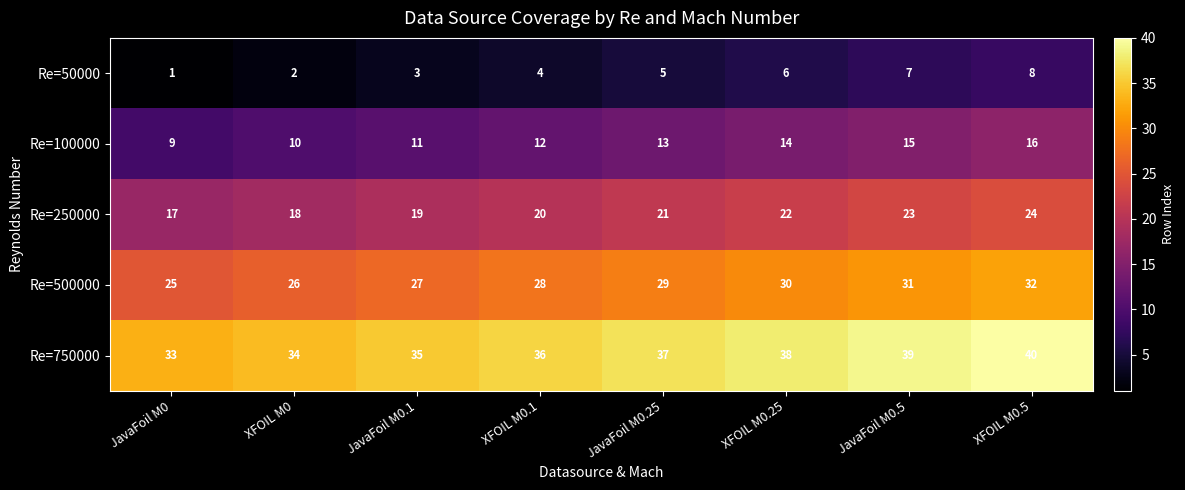

At which label is Re=750000 closest to 36?

XFOIL M0.1